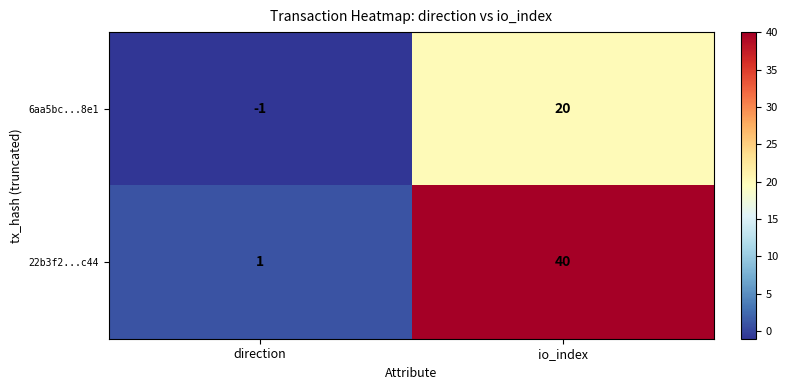

What is the sum of all 22b3f2...c44 values?

41